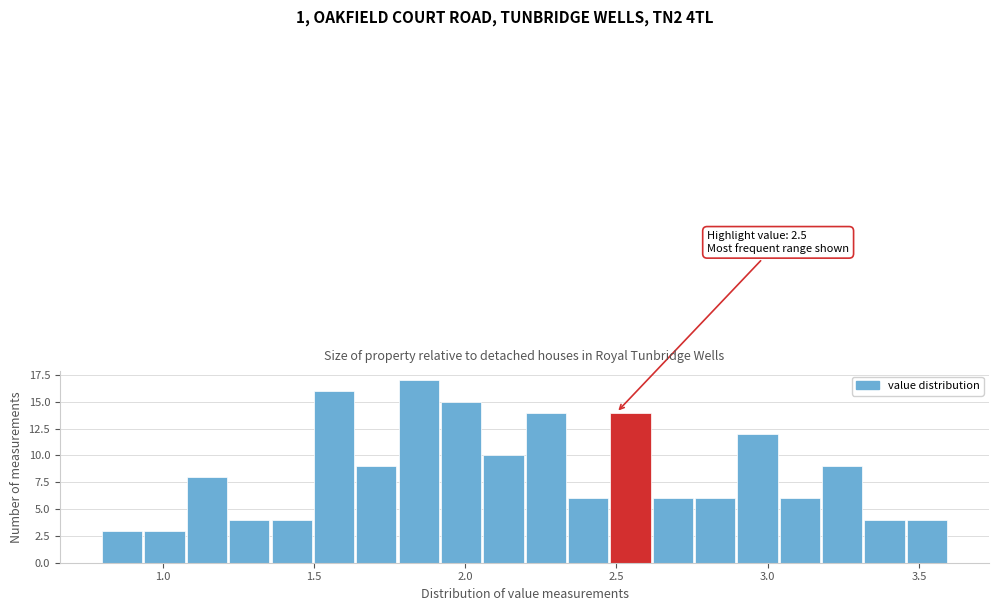

Around what value on the x-axis is the tallest bar? Give the approximate position of its centre, as read against the axis.

1.85